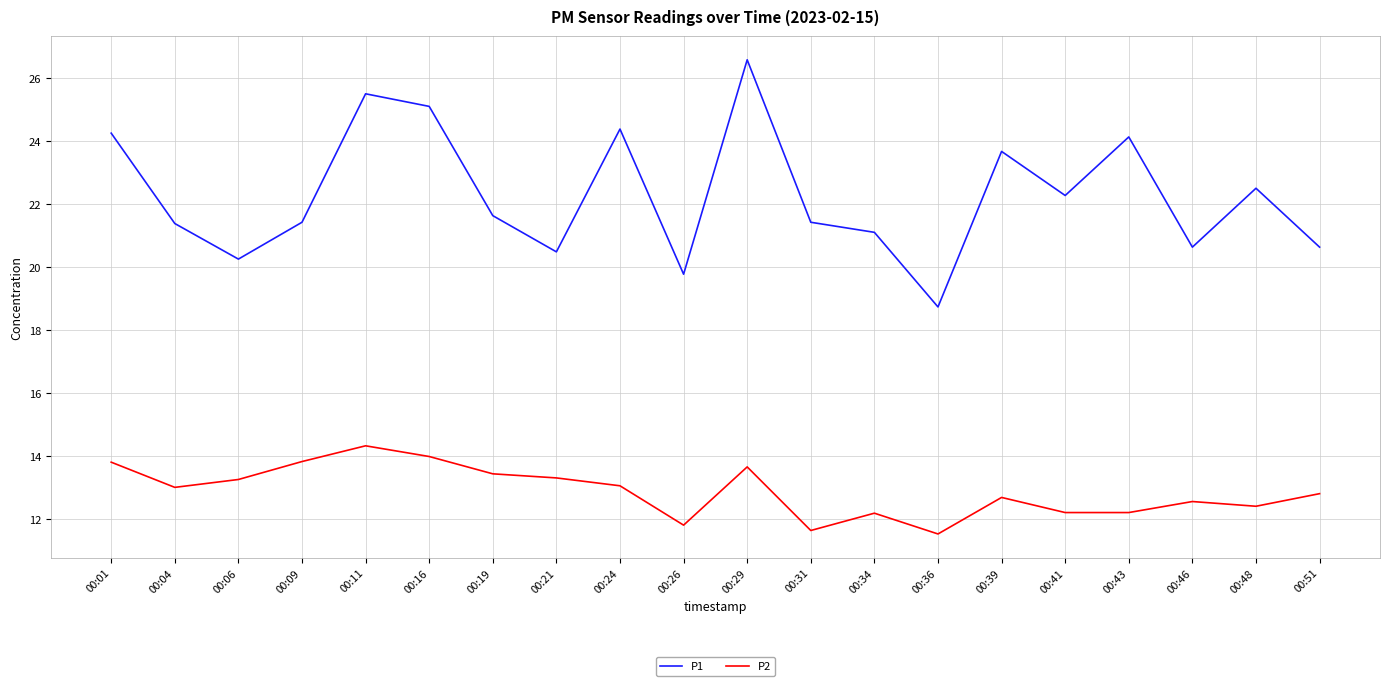

What is the sum of the P1 values at 00:48 and 00:26?

42.3